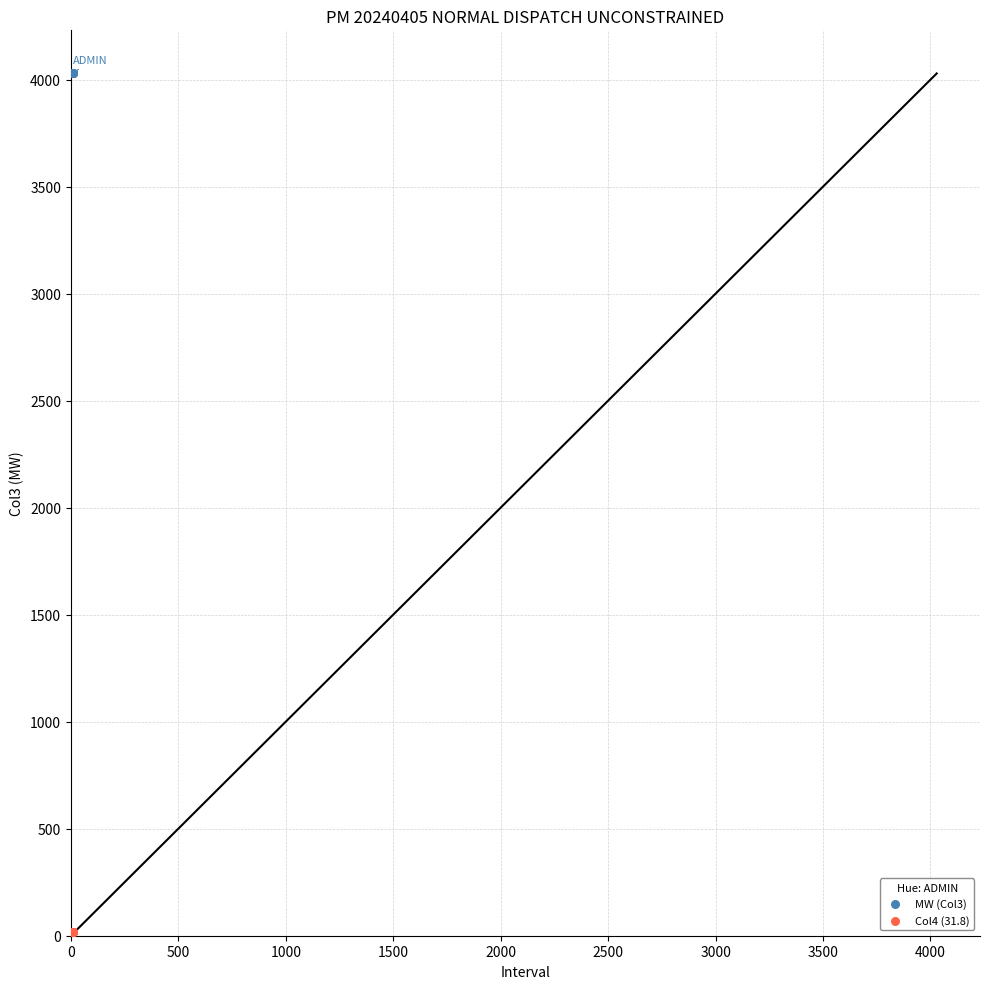

Which series reaches the maximum Y coordinate?

MW (Col3)